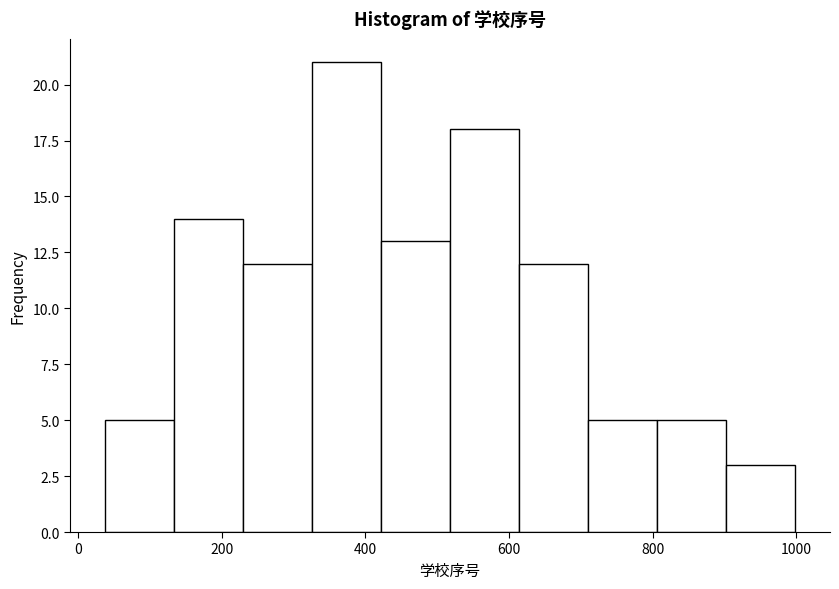

Which range on the x-axis has the tallest bar?

320 to 420